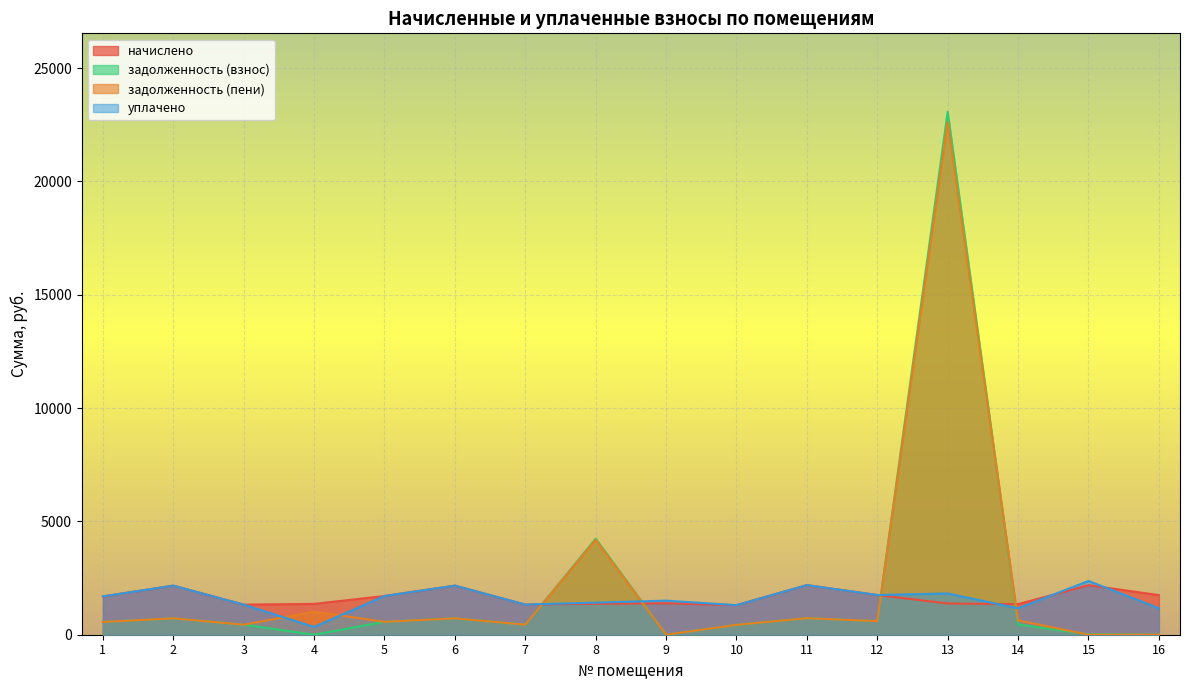

How many lines are shown in the chart?

4